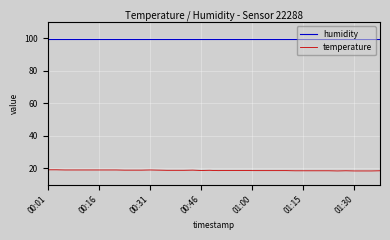

True or false: humidity and temperature intersect in this chart.

False